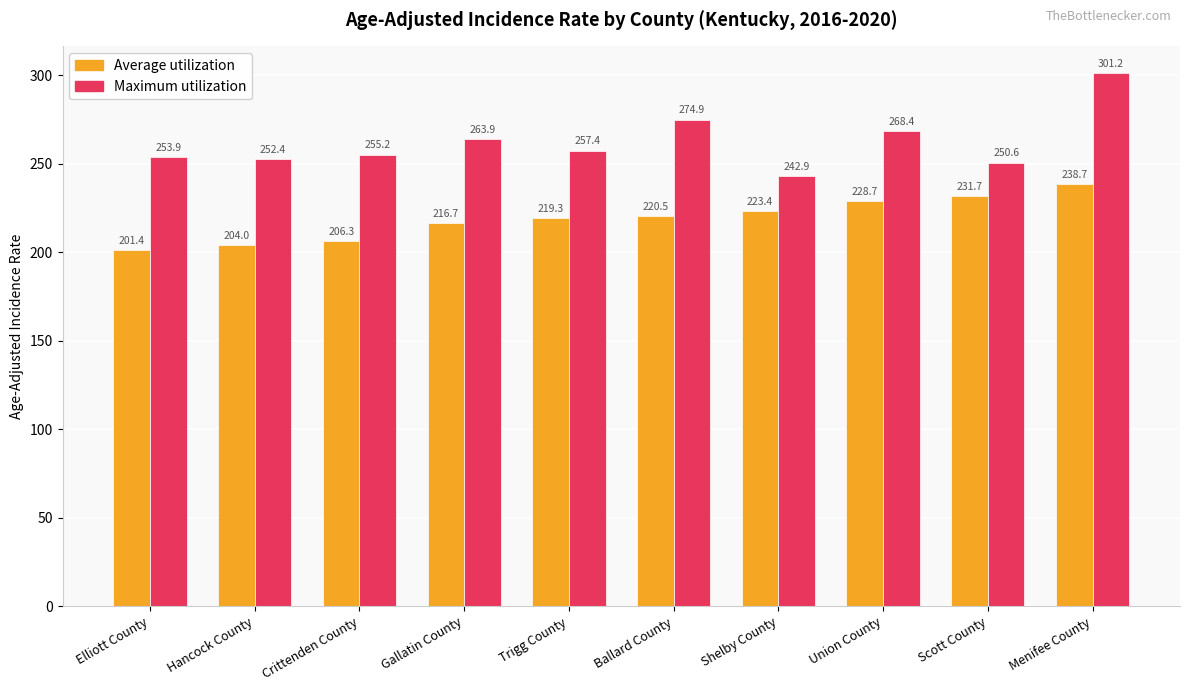

Where does the Maximum utilization series first go above 257?

Gallatin County